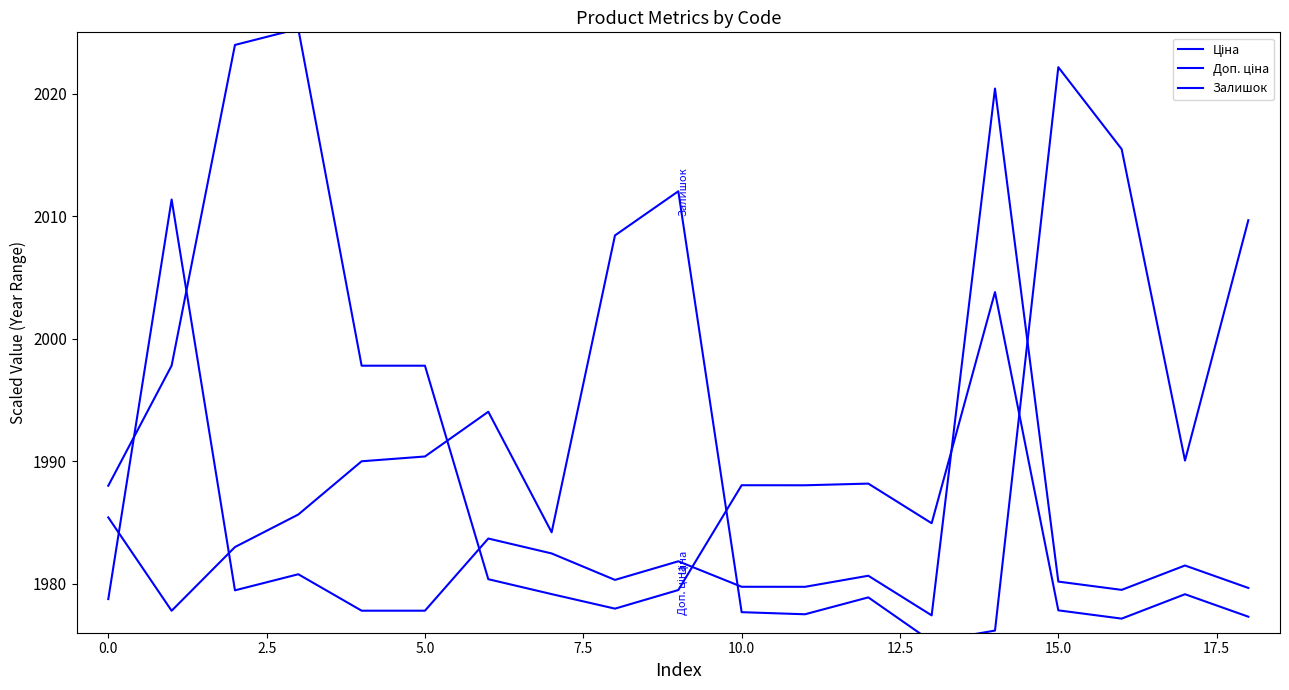

Which series has the widest spread of values?

Доп. ціна